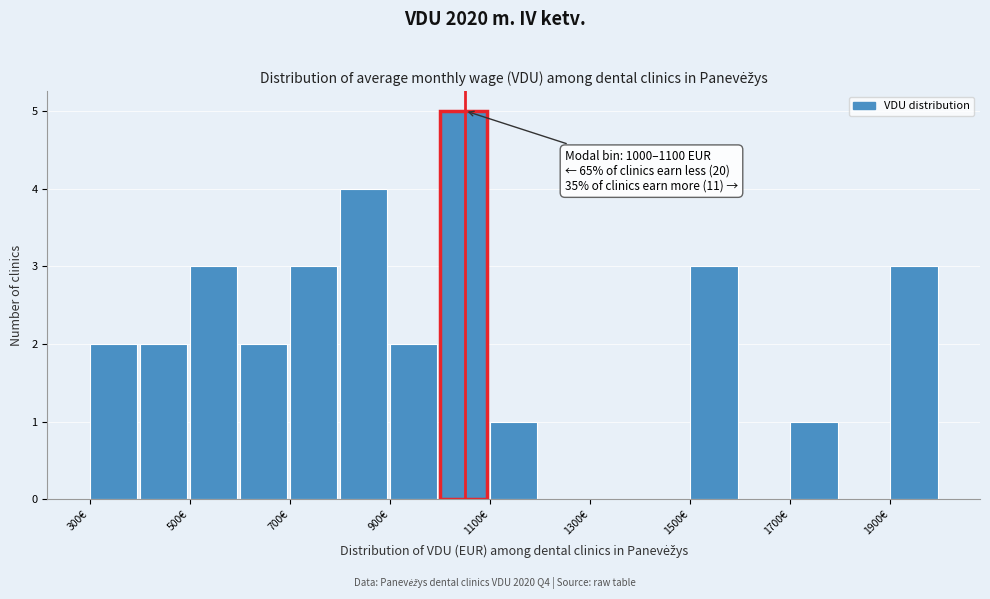

Over which range of the x-axis is the bar tallest?

1000 to 1100